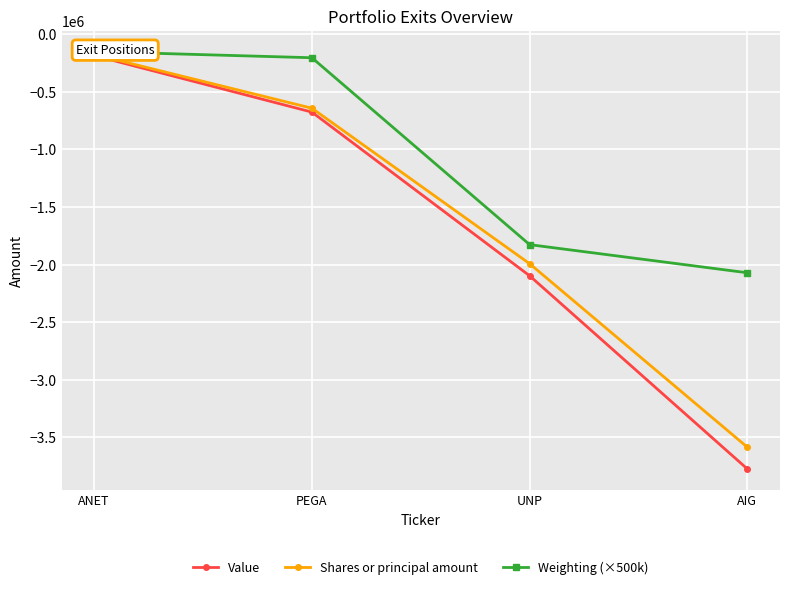

How many data points does each series have?

4